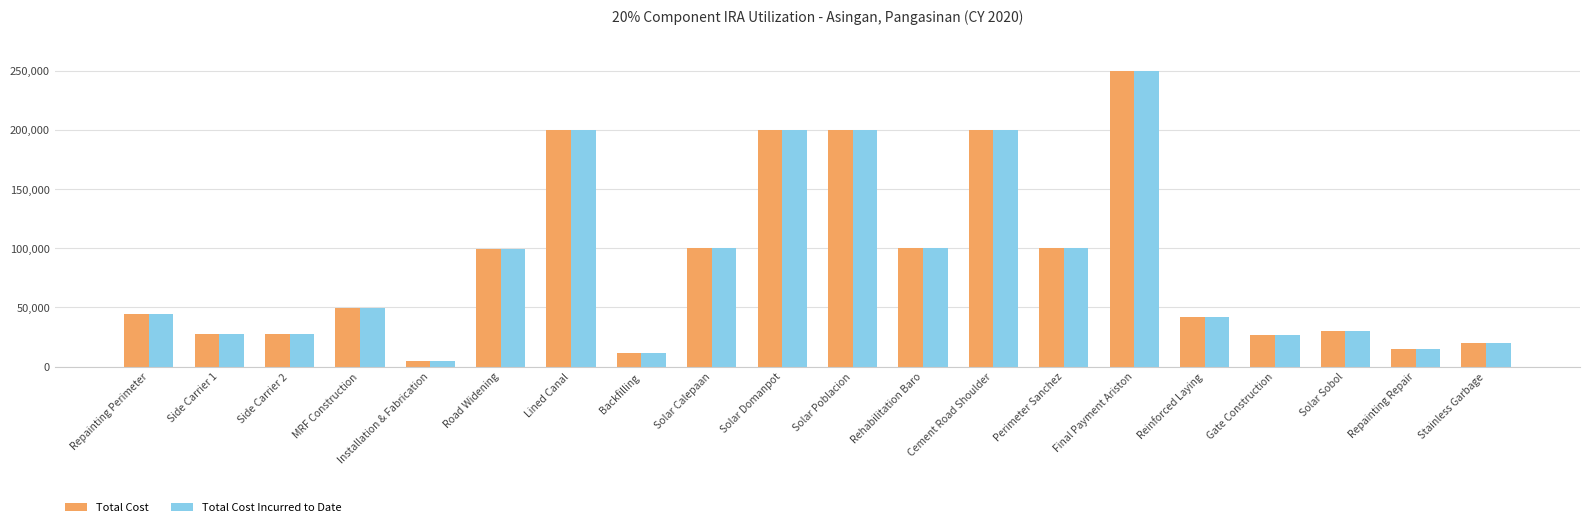

What is the total value across all series at Solar Calepaan?

199670.0